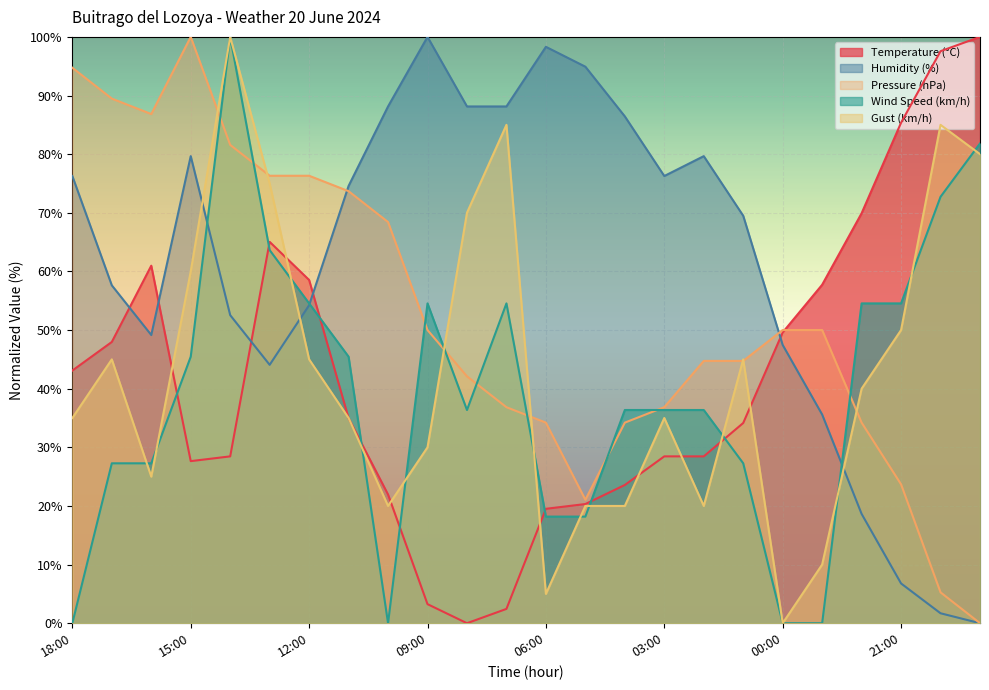

What position from the left is 12:00?

7